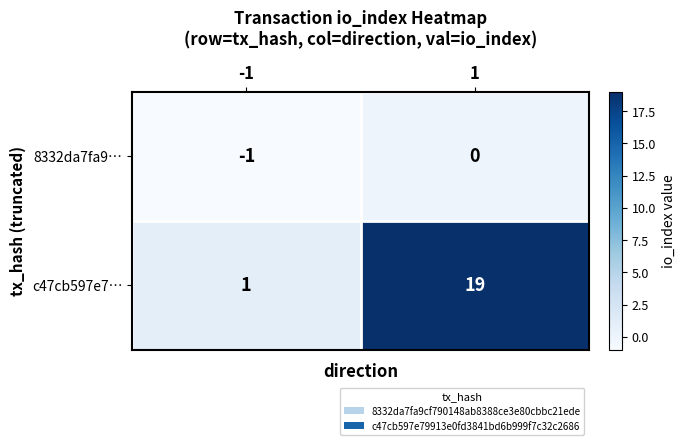

Reading left to right, transcribe all the data shown in this chart.

8332da7fa9…: -1=-1	1=0
c47cb597e7…: -1=1	1=19